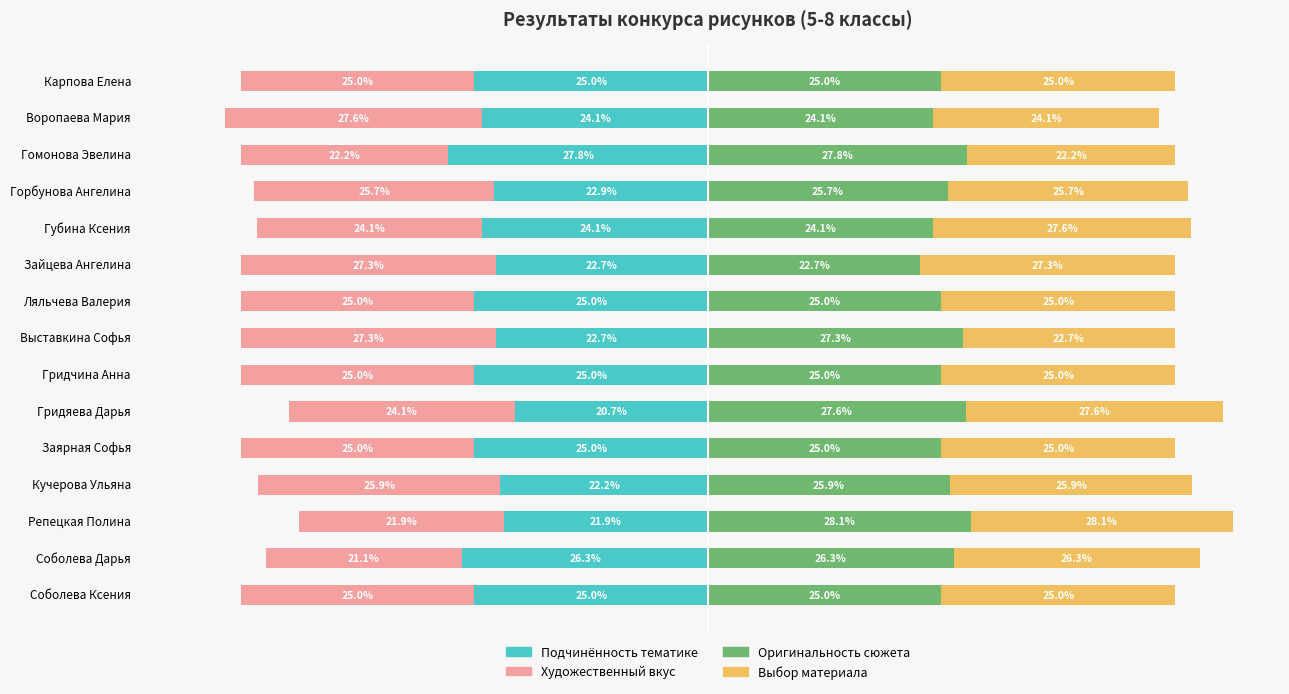

What is the average value of the Оригинальность сюжета series?

25.6